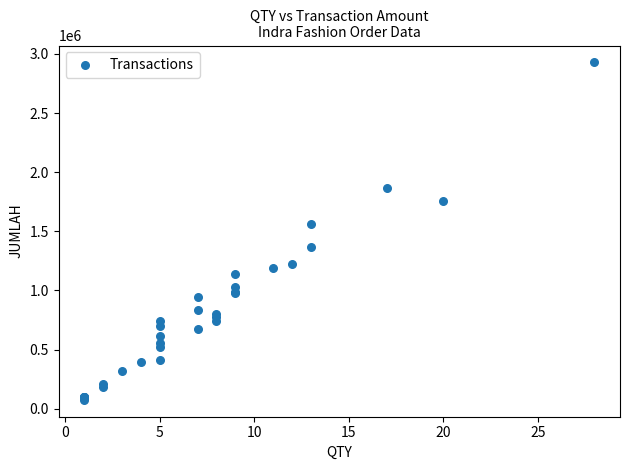

What Y value in the scatter plot is closest to 1501500?

1559250